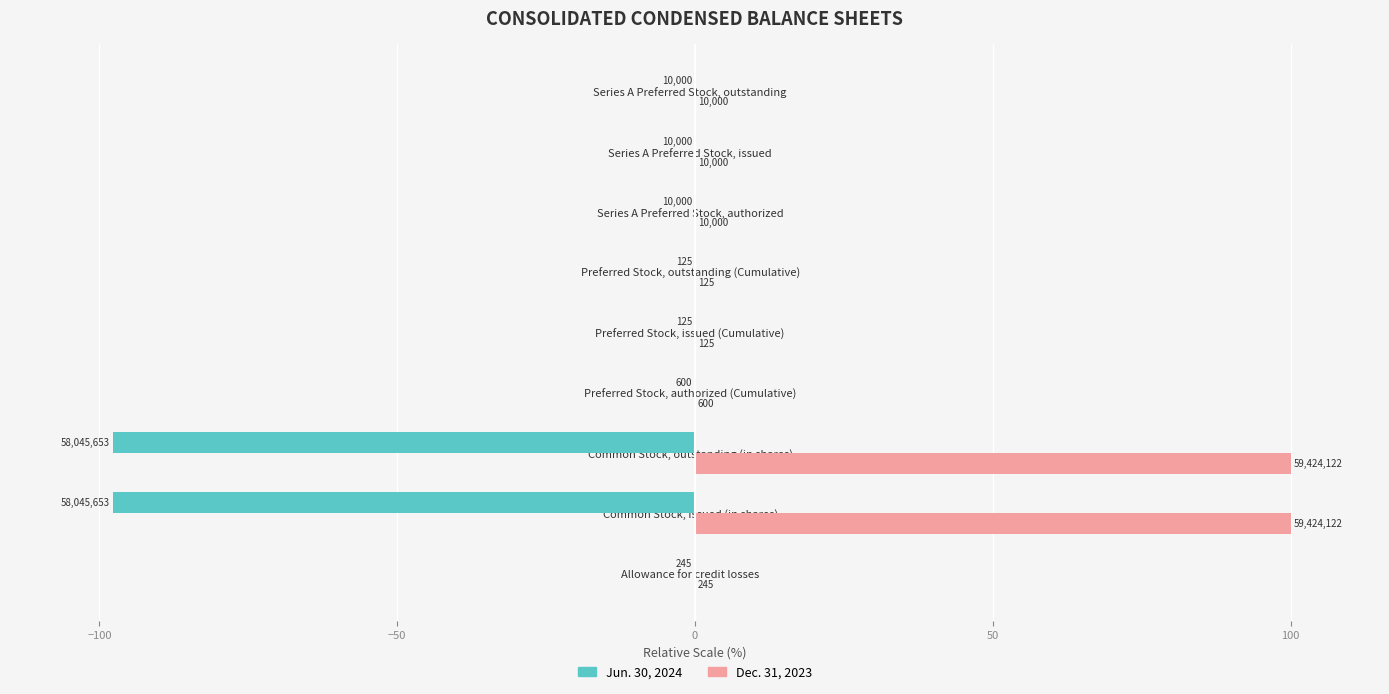

What is the minimum value shown in the chart?

-97.7